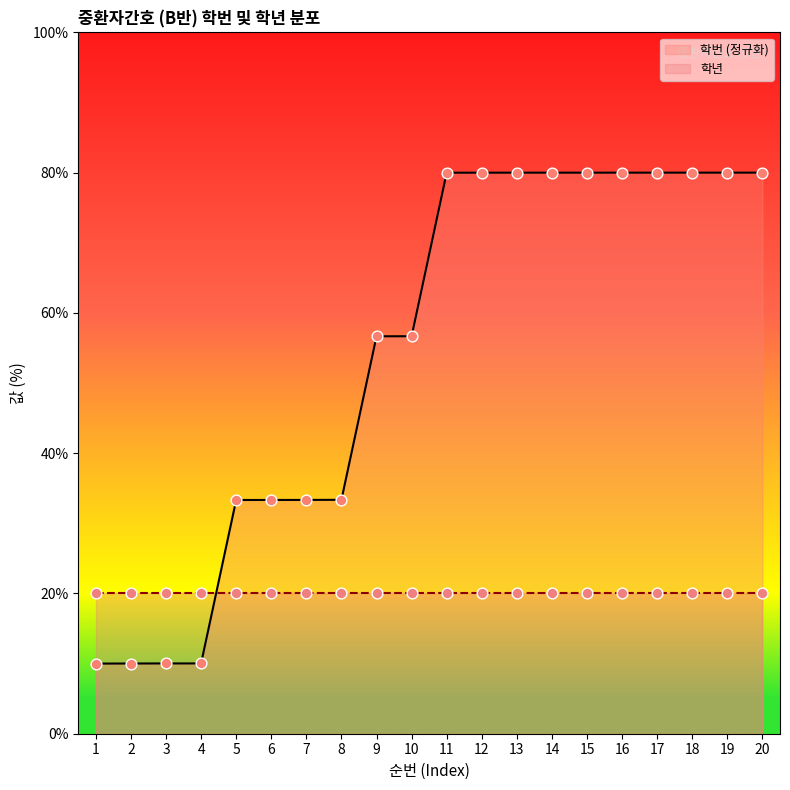

Which has a higher value, 12 or 17?

17